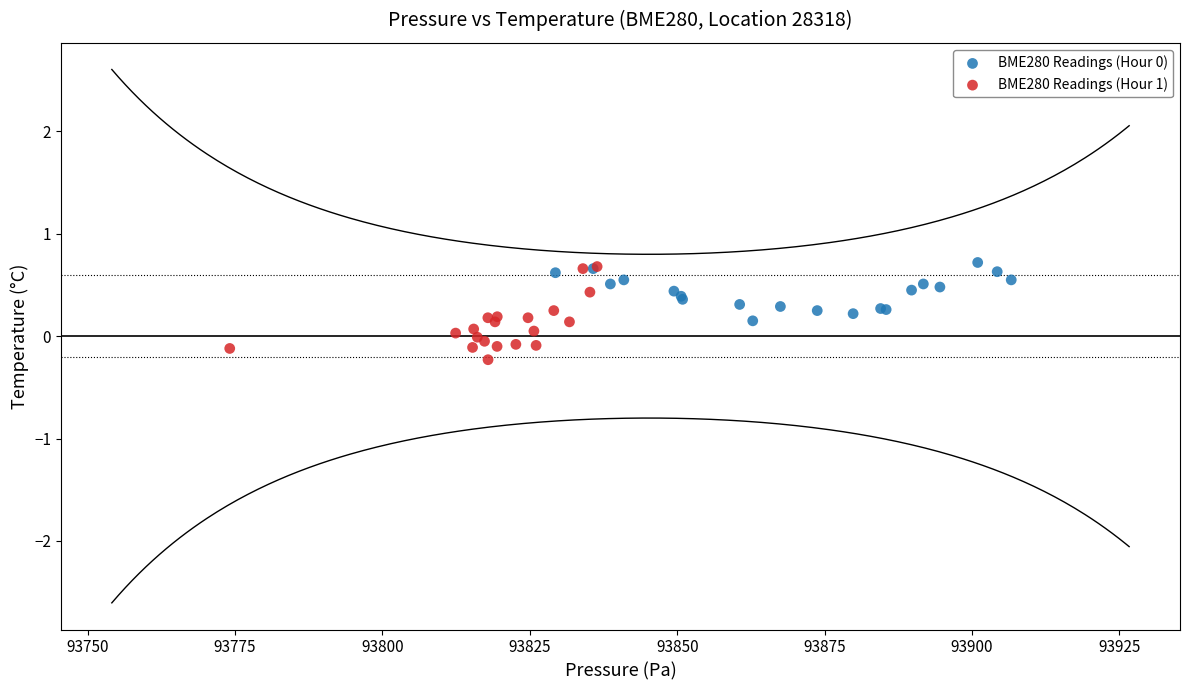

Which series contains the lowest Y value?

BME280 Readings (Hour 1)